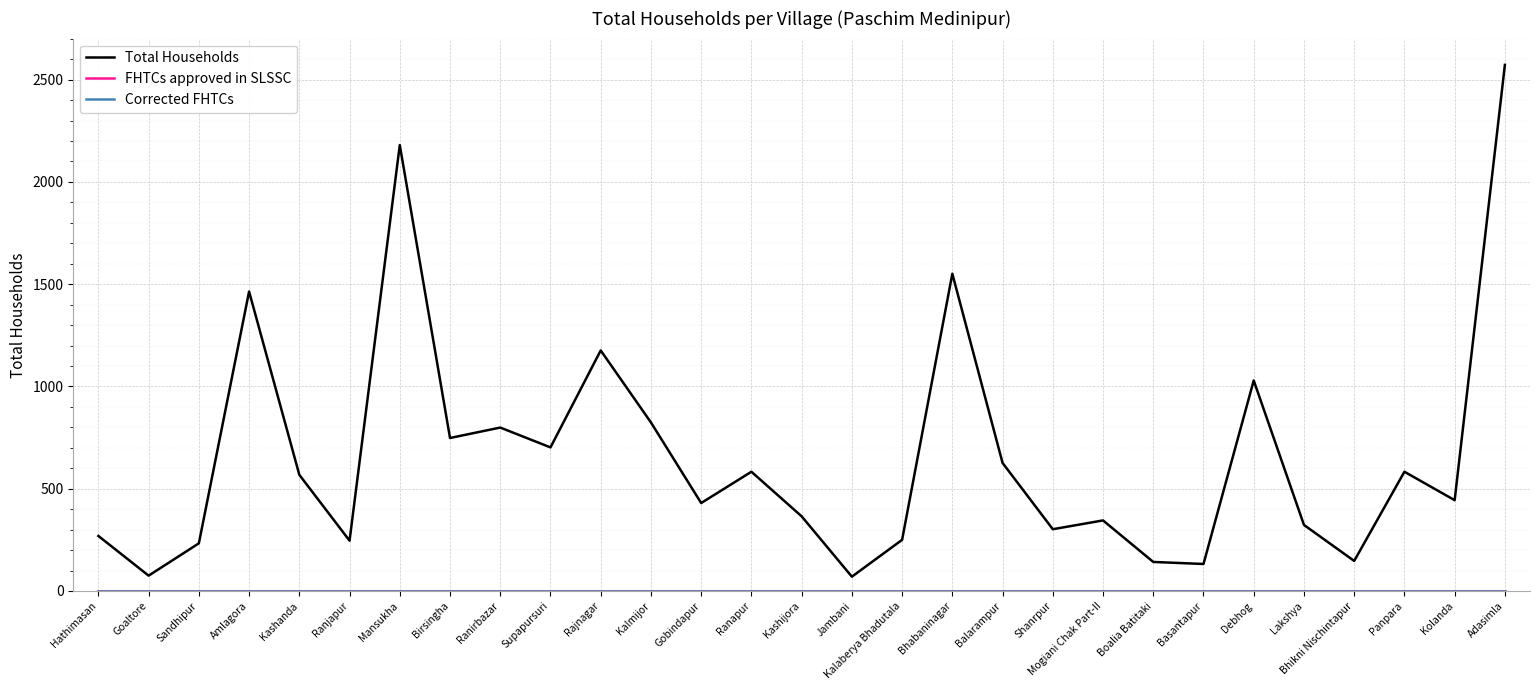

True or false: Total Households and FHTCs approved in SLSSC intersect in this chart.

False